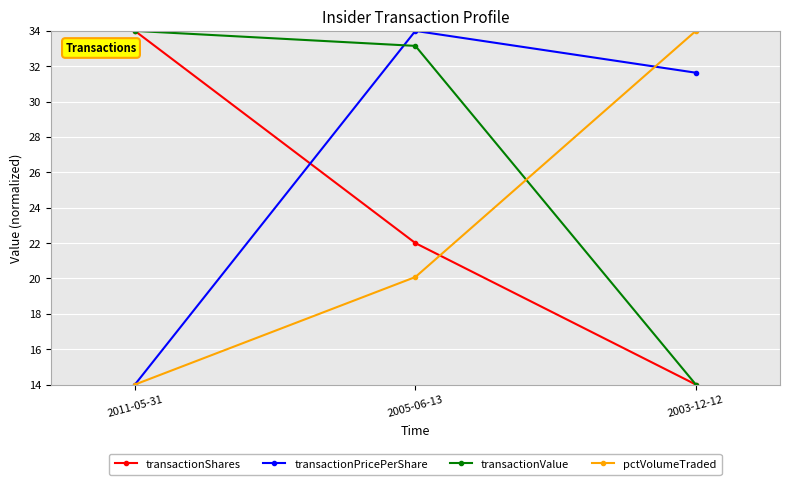

What are all the series names shown in the legend?

transactionShares, transactionPricePerShare, transactionValue, pctVolumeTraded